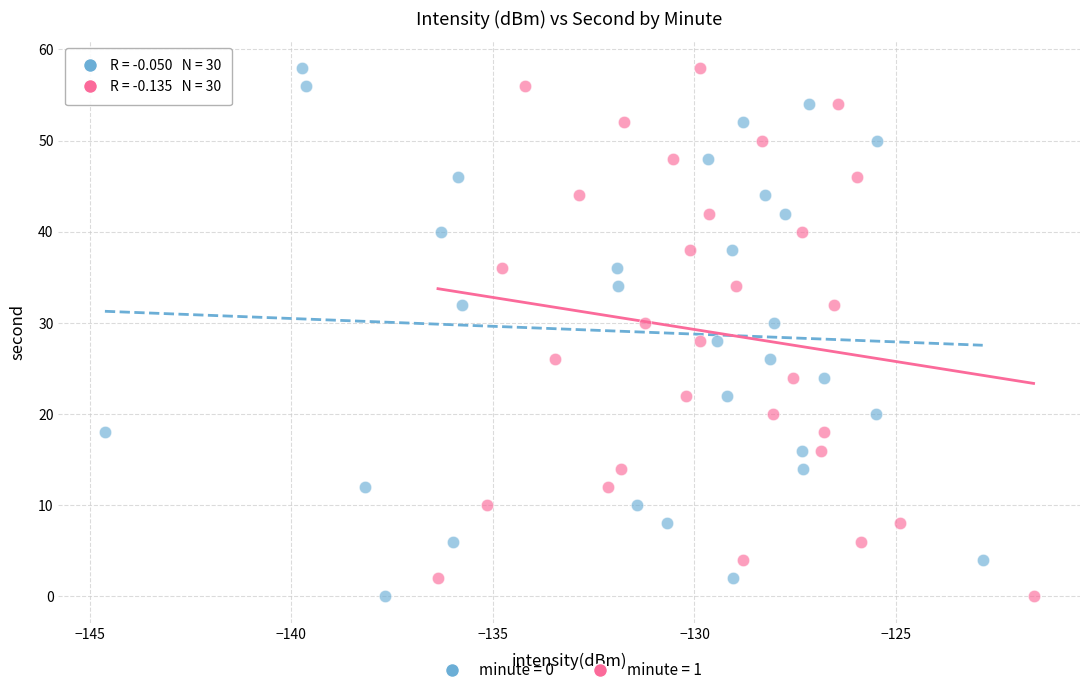

What are all the series names shown in the legend?

minute = 0, minute = 1